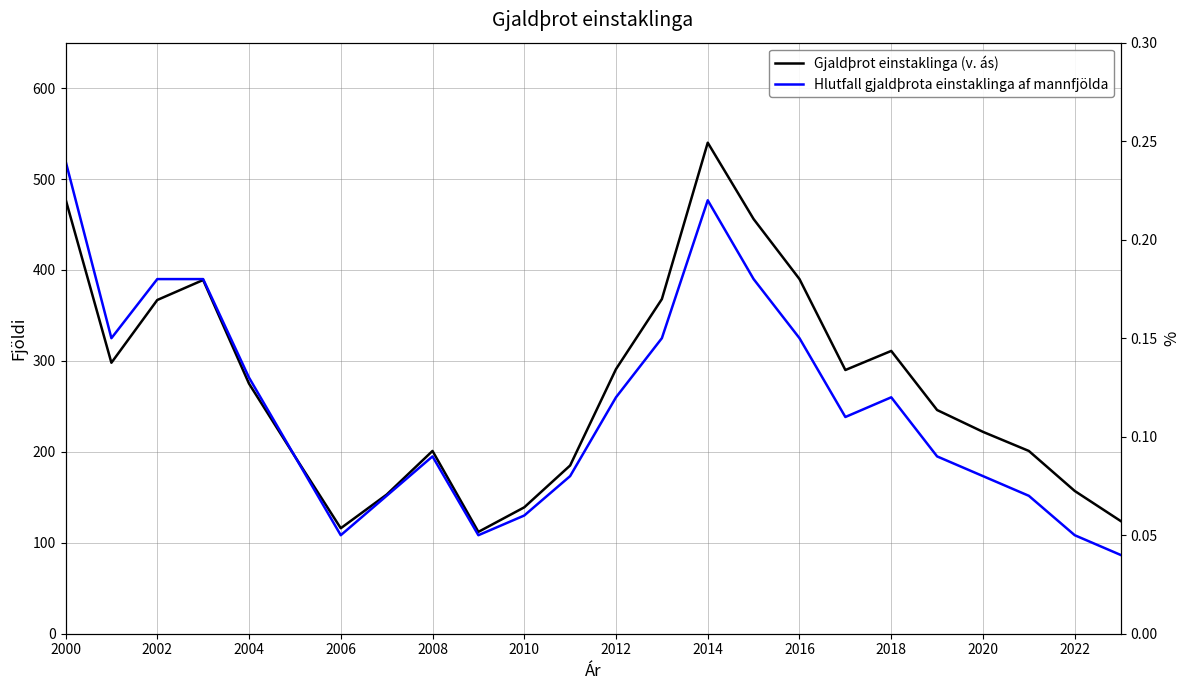

At 2014, list the series in order from smallest to largest.

Hlutfall gjaldþrota einstaklinga af mannfjölda, Gjaldþrot einstaklinga (v. ás)